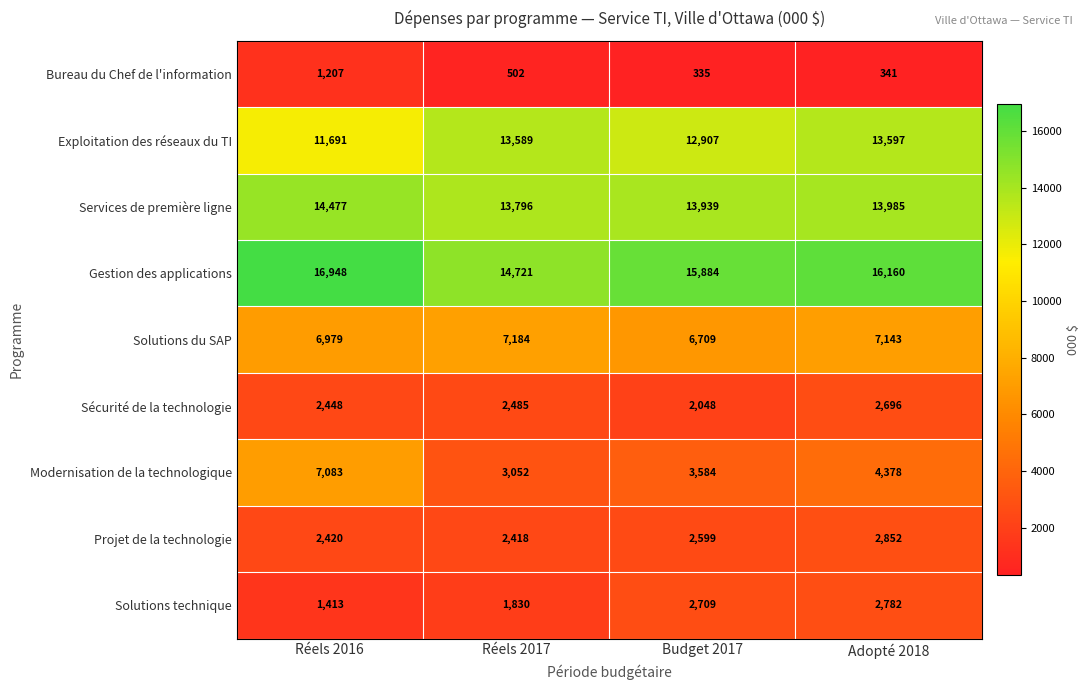

How many values in the Gestion des applications series are below 16160?

2